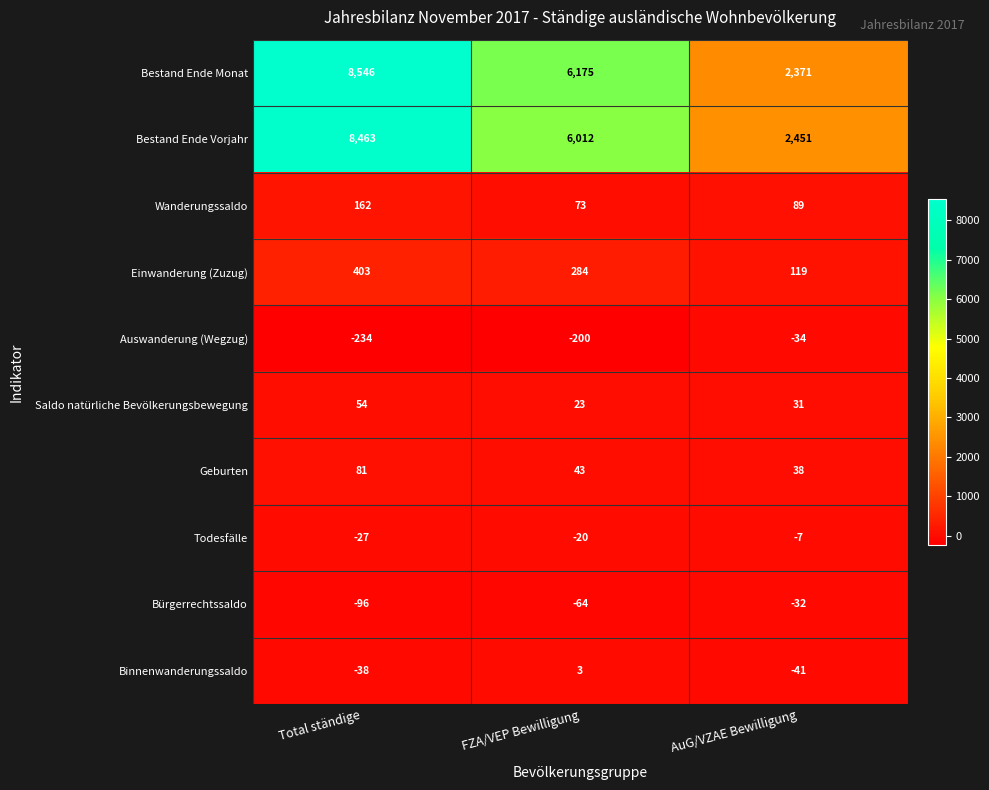

Which series has the largest total across all categories?

Bestand Ende Monat